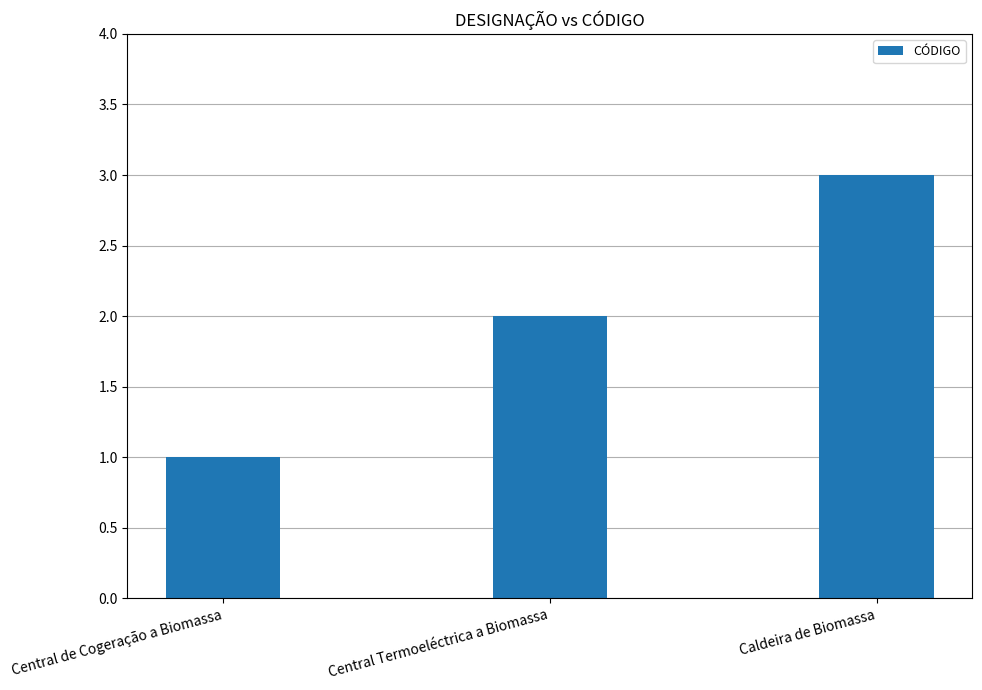

True or false: the data shows 2 at Central Termoeléctrica a Biomassa.

True